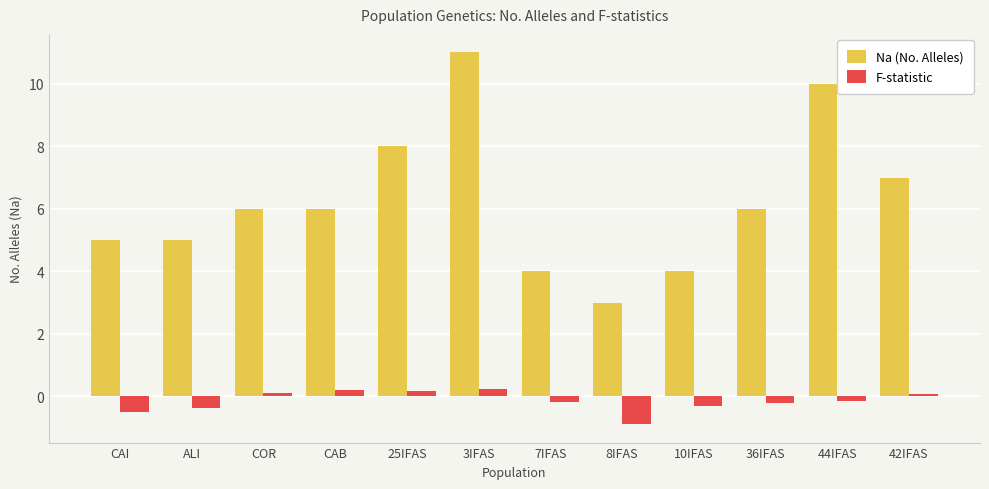

Which series has the largest range (max minus min)?

Na (No. Alleles)